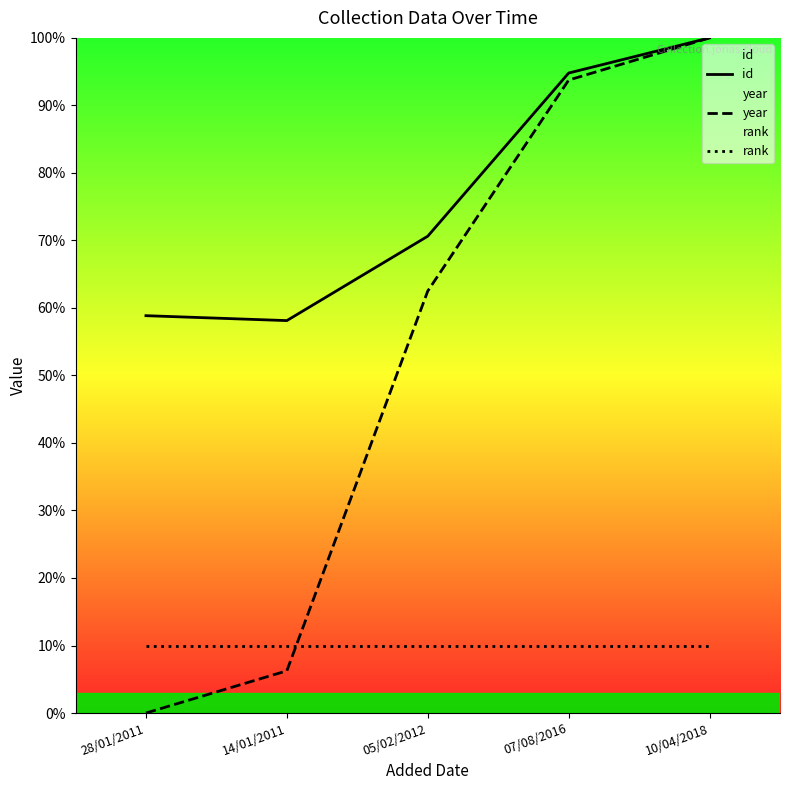

How many values in the id series are below 70?

2